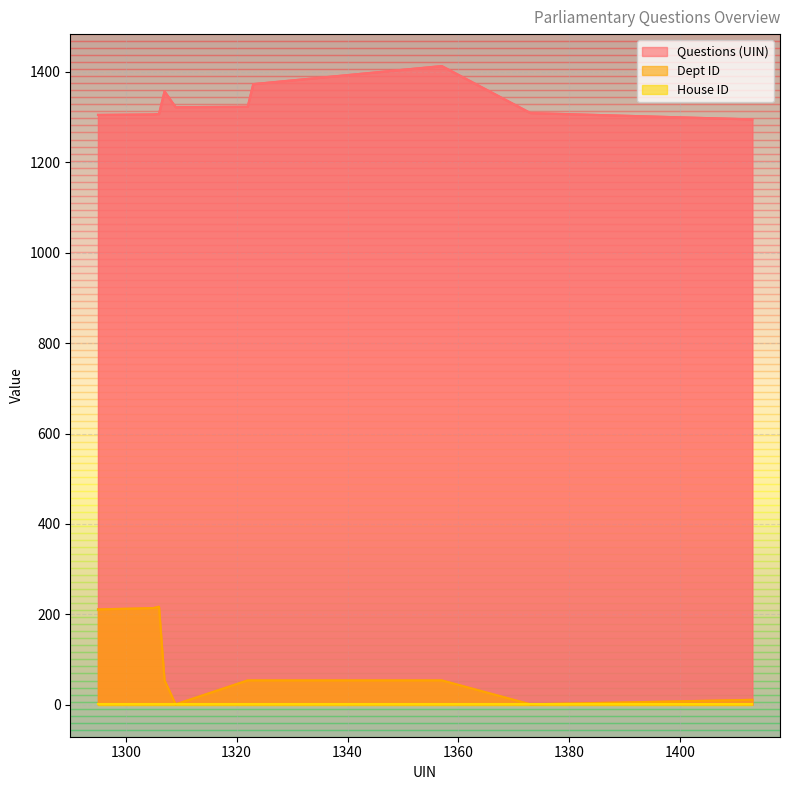

How many categories are shown in the chart?

10